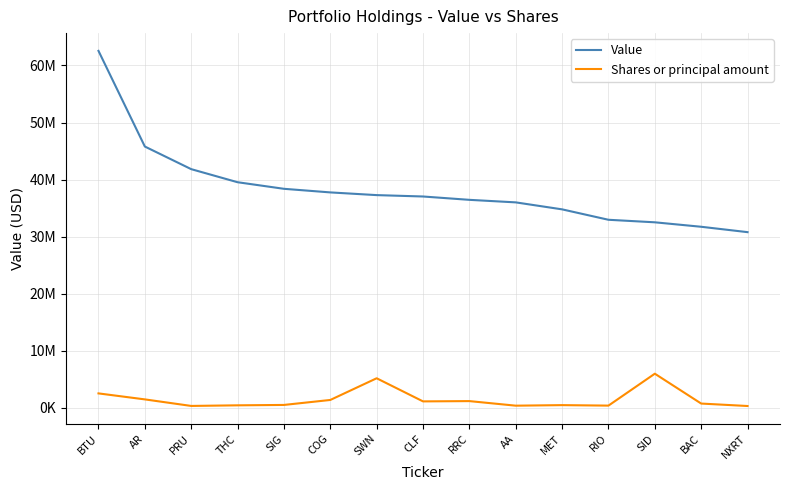

True or false: Value has more than 0 interior local peaks.

False